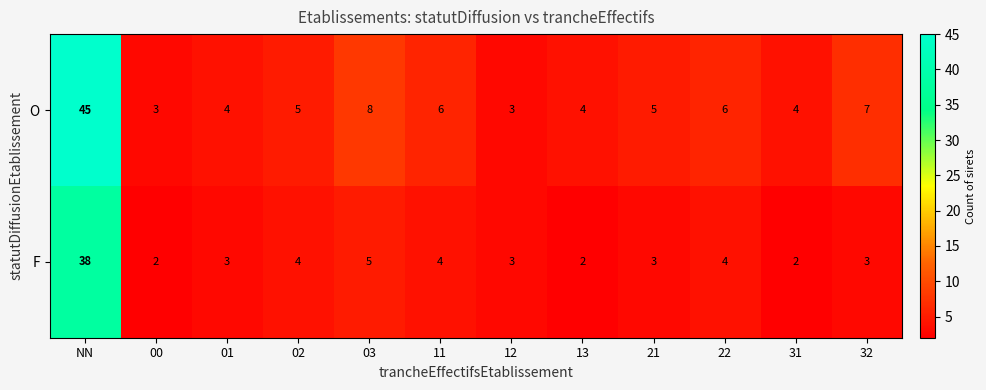

Reading left to right, what are all the values shown in this chart?

O: NN=45	00=3	01=4	02=5	03=8	11=6	12=3	13=4	21=5	22=6	31=4	32=7
F: NN=38	00=2	01=3	02=4	03=5	11=4	12=3	13=2	21=3	22=4	31=2	32=3